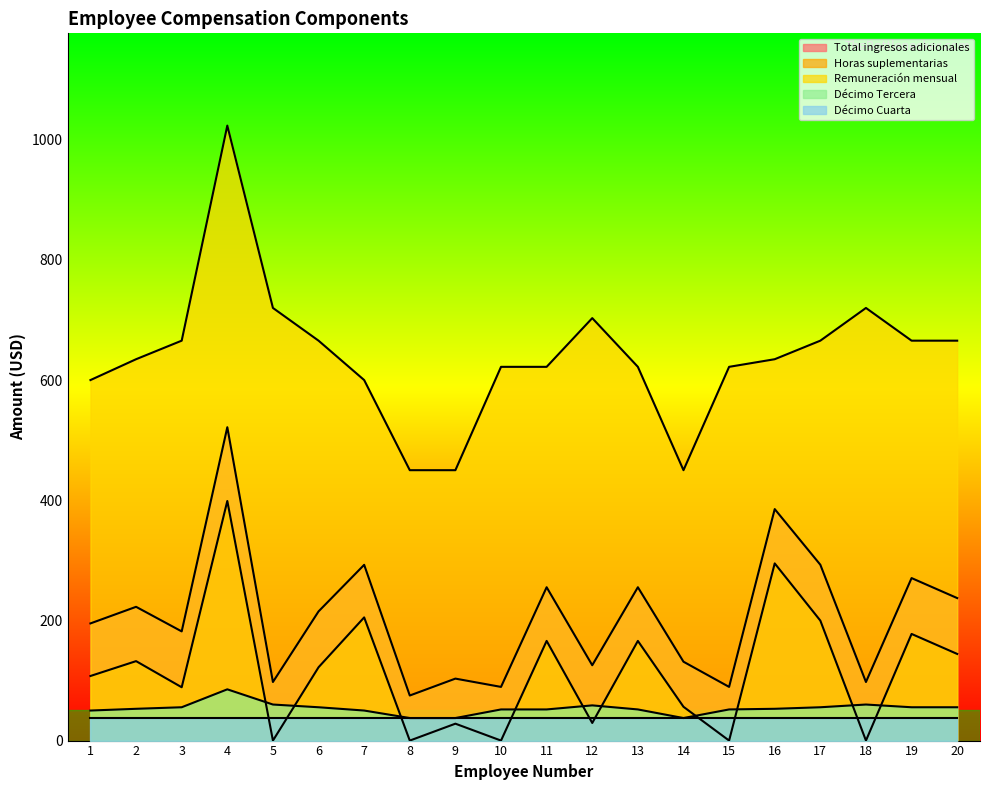

Which series changed the most between 1 and 11?

Total ingresos adicionales